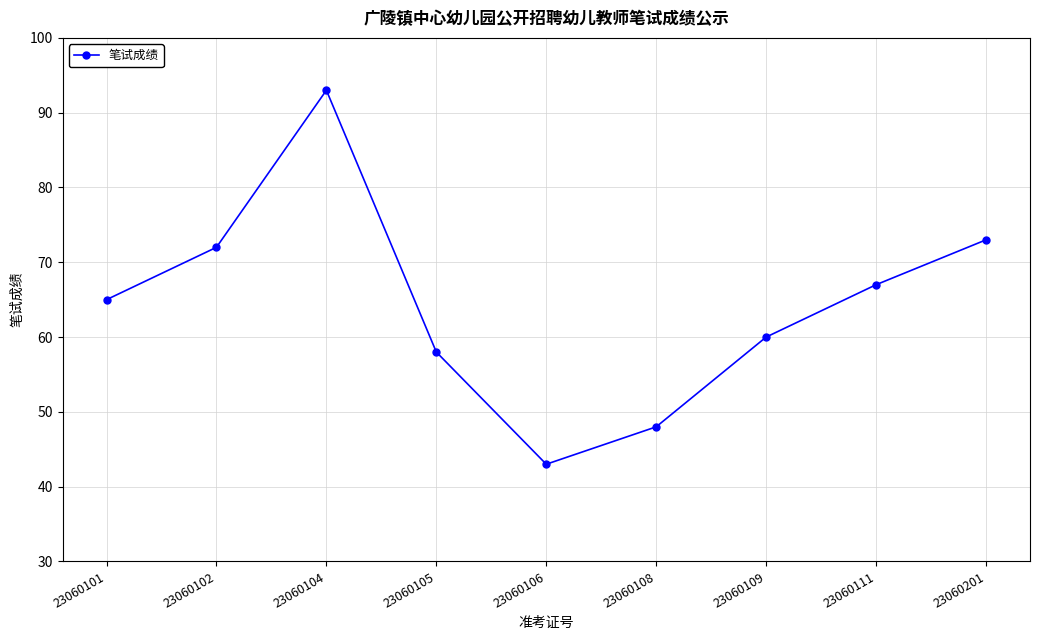

What is the difference between the maximum and minimum values?

50